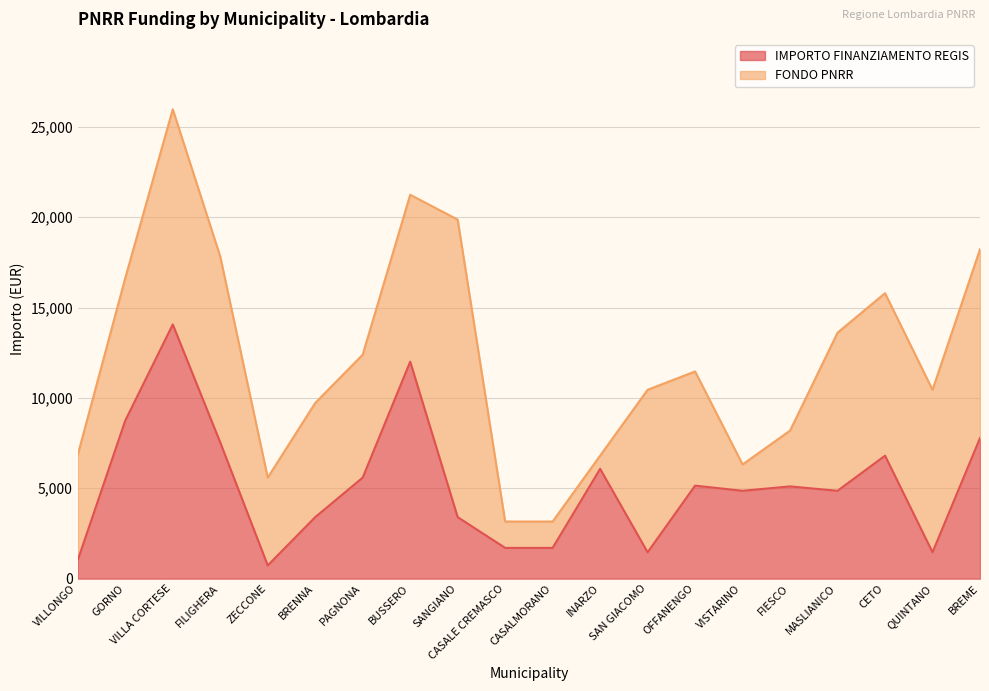

Which label corresponds to the smallest value in the chart?

ZECCONE